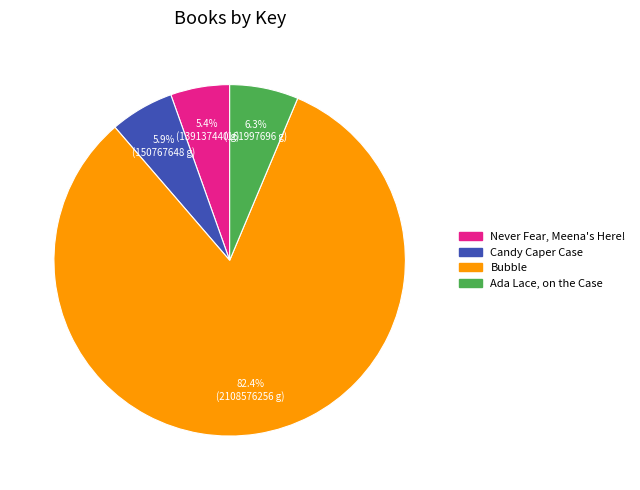

What is the ratio of the value at Candy Caper Case to the value at Never Fear, Meena's Here!?

1.1